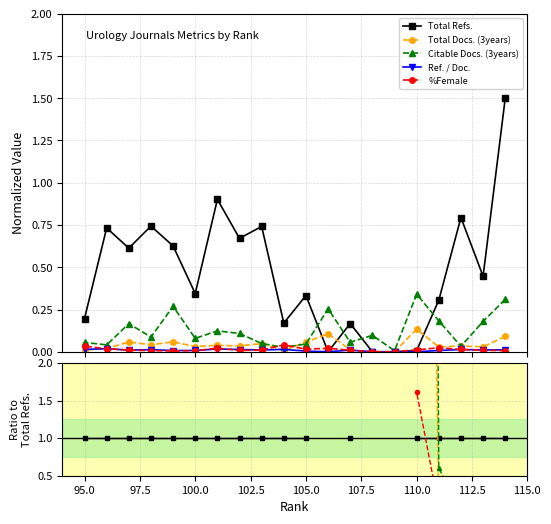

The value of Ref. / Doc. at 95.0 is 0.0. True or false?

True